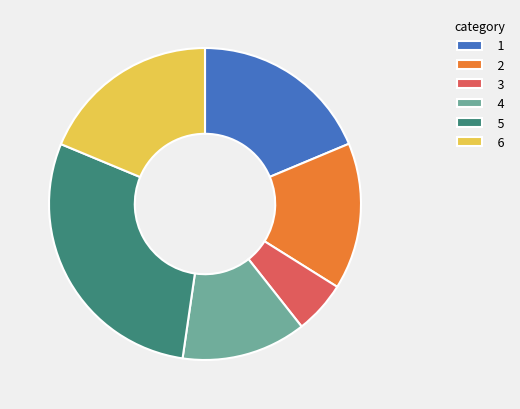

Do 4 and 6 together represent more than half of the pie?

No